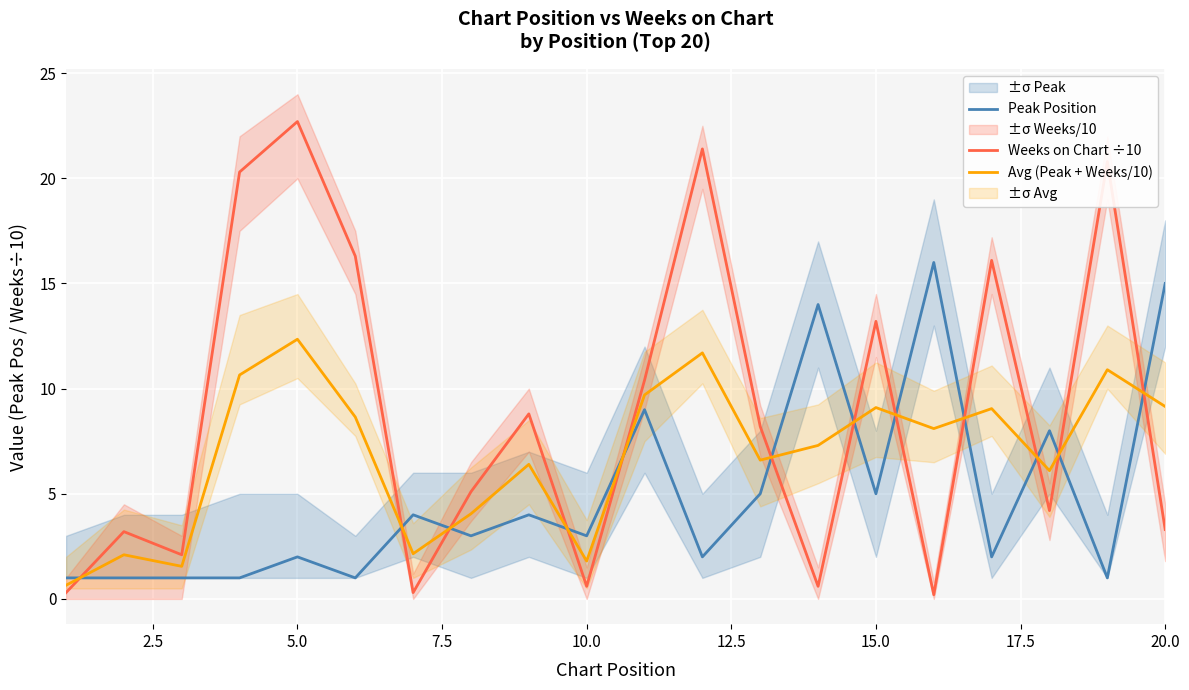

True or false: Weeks on Chart ÷10 has a value of 0.7 at 20.0.

False